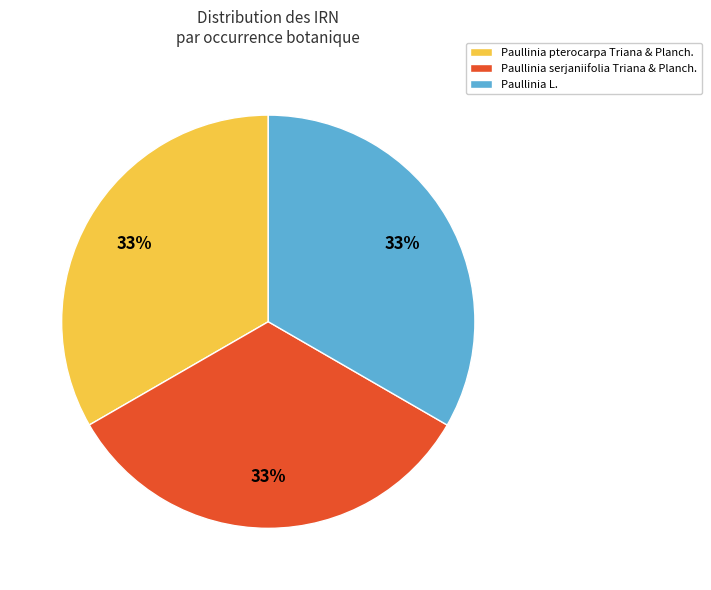

Combined, do Paullinia serjaniifolia Triana & Planch. and Paullinia pterocarpa Triana & Planch. account for over 50%?

Yes